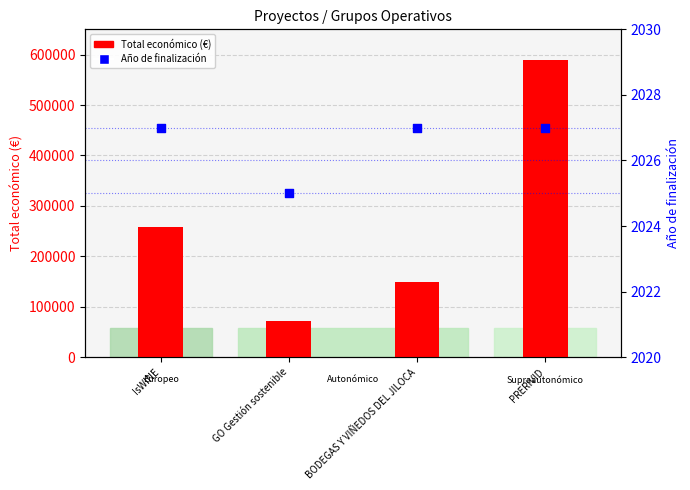

Which series has the largest Y range (max minus min)?

Total económico